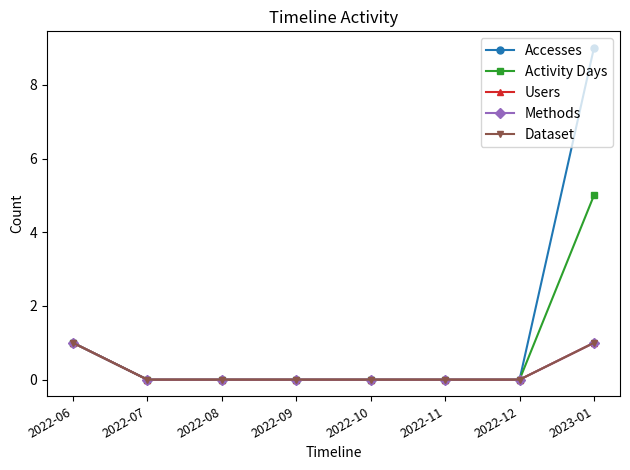

How many lines are shown in the chart?

5